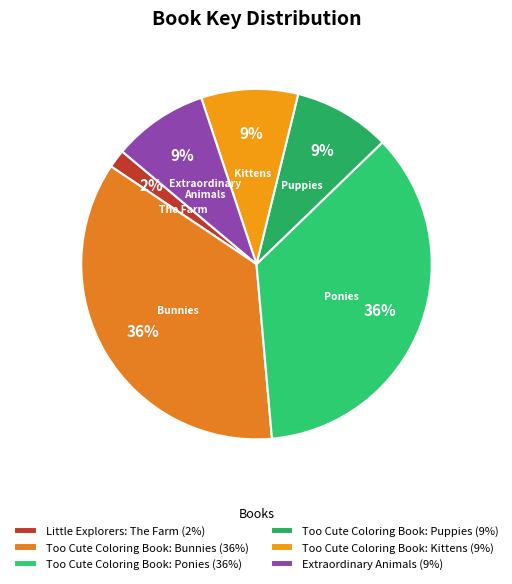

True or false: Little Explorers: The Farm accounts for 12% of the total.

False